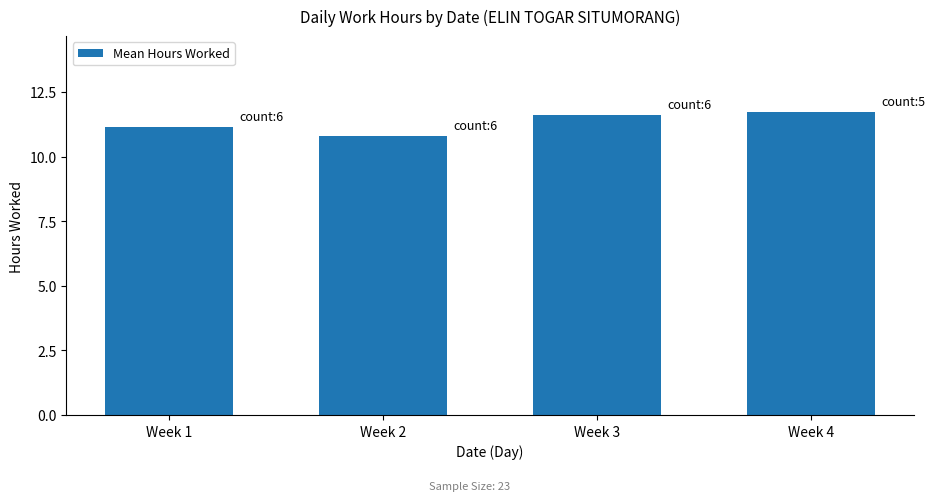

What is the value of the 4th bar from the left?

11.7